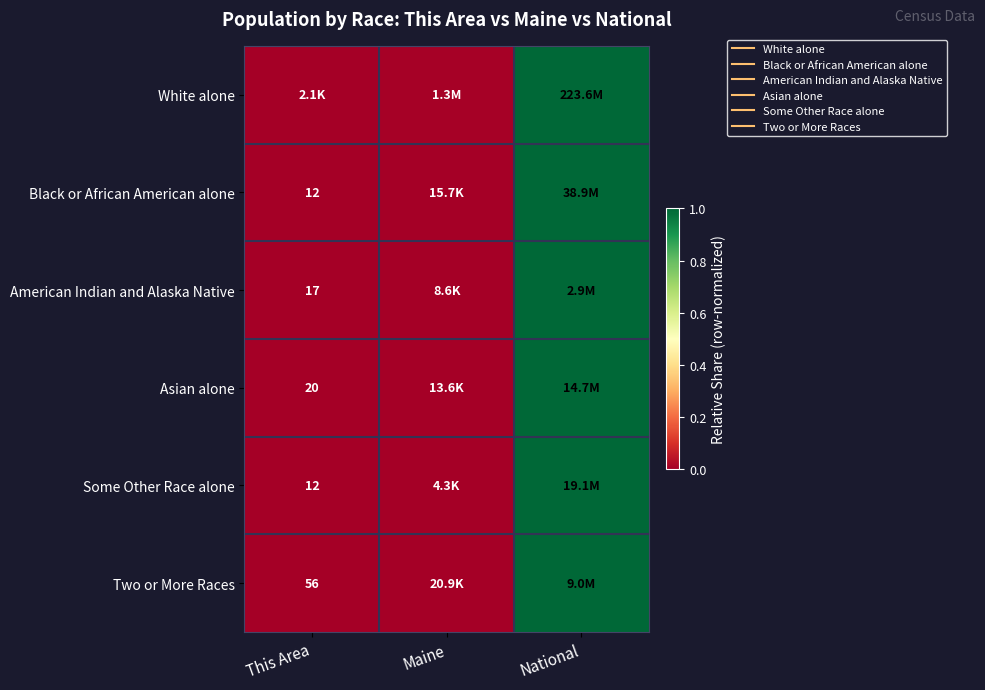

What is the difference between the maximum and minimum values in the Asian alone series?

1.0